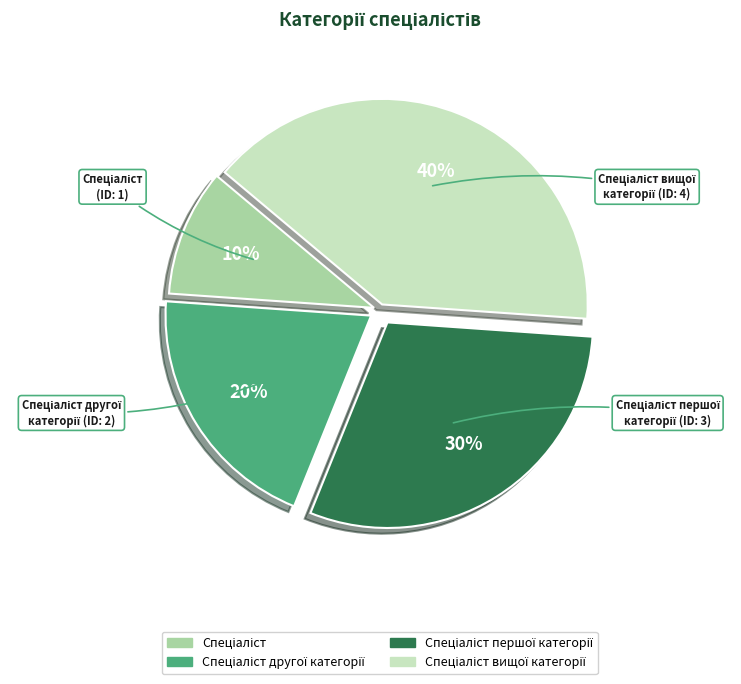

Does any single category account for the majority?

No